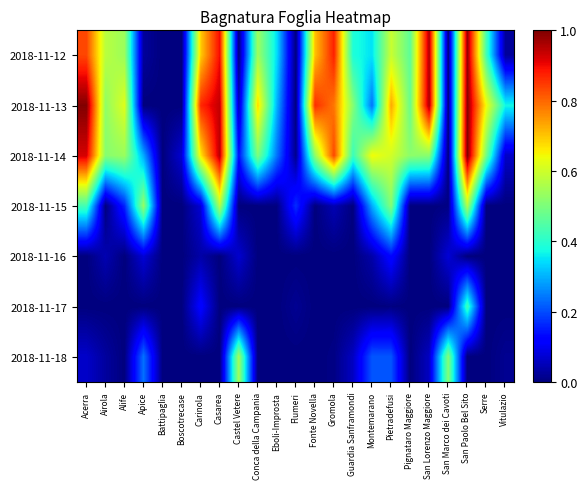

Count the number of categories in the chart.

23